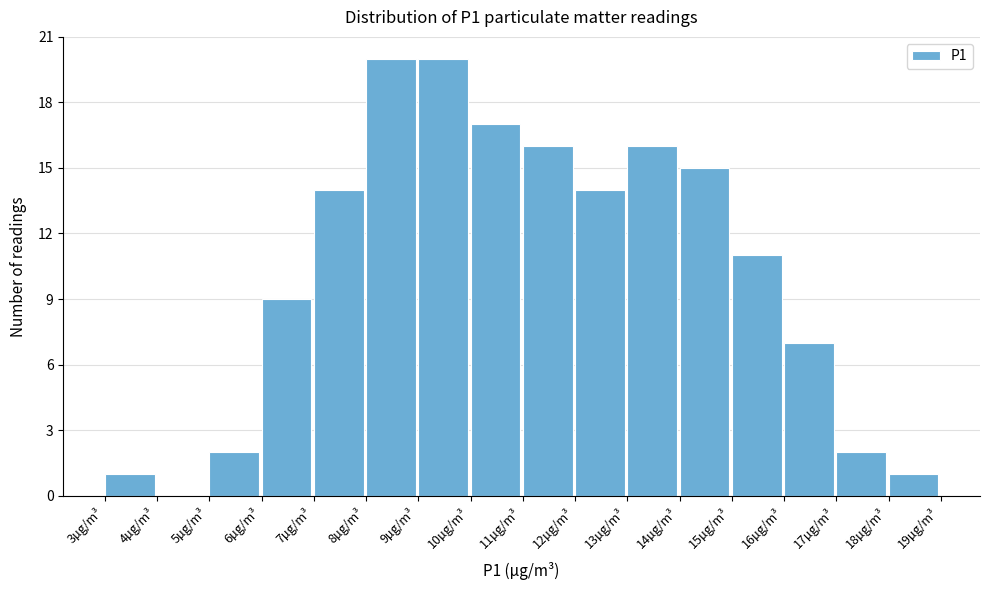

How tall is the bar that spans 6.1 to 7.1 on the x-axis? Neither the bar edges nor the heights are printed on the chart, so give them approximately, as read against the axes.

9